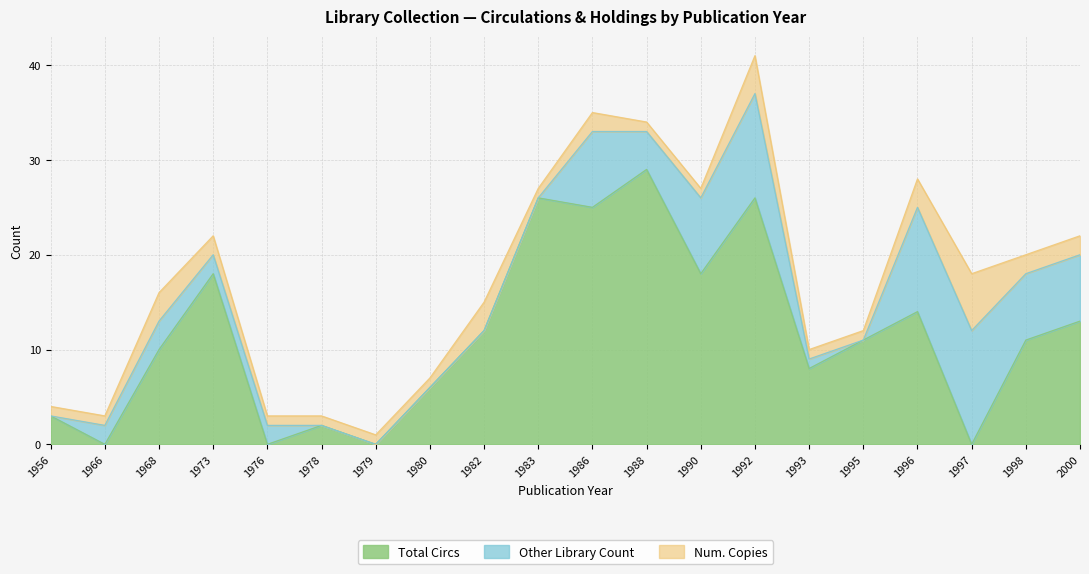

The Other Library Count series shows 1 at 1993. True or false?

False